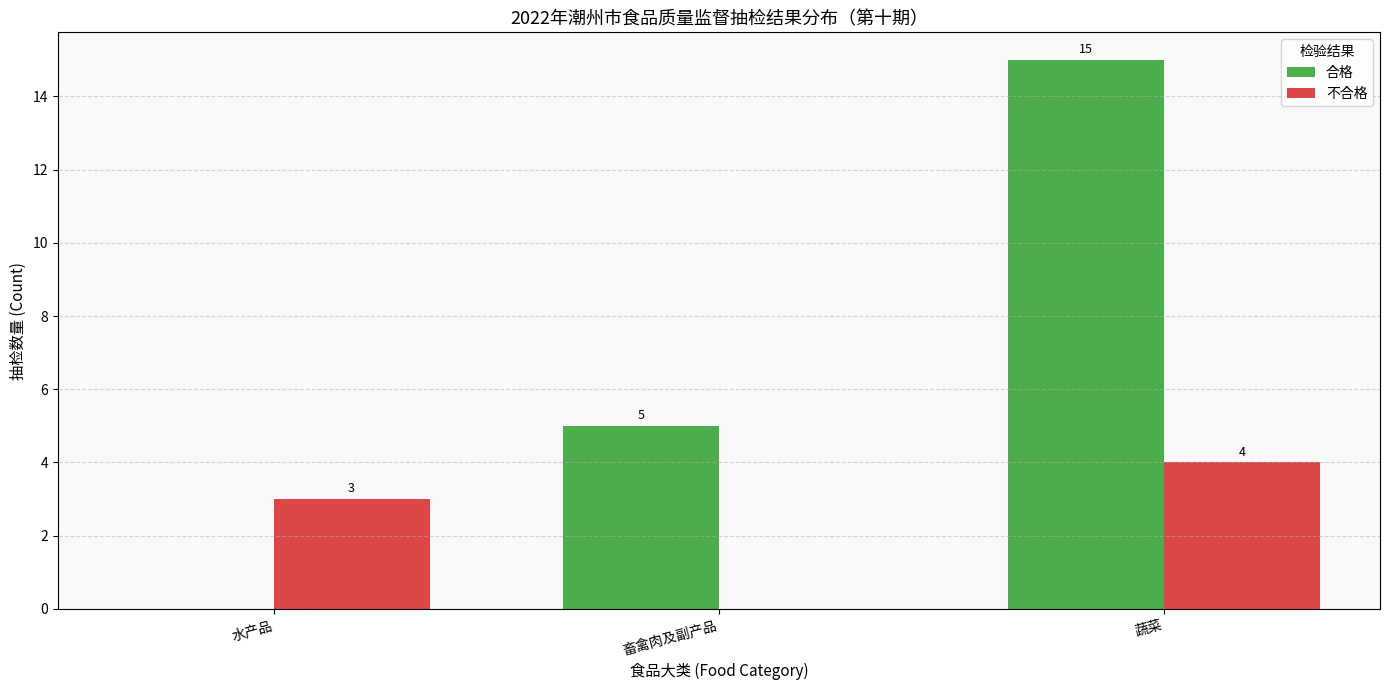

At which category is the sum across all series the highest?

蔬菜